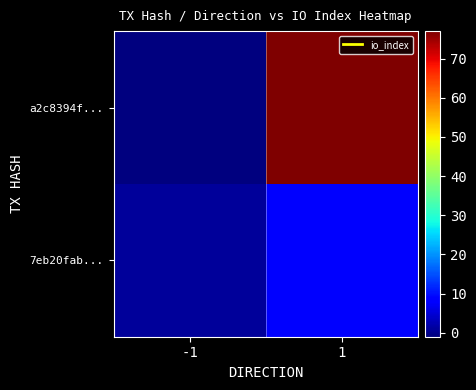

List the series in order of their overall mean, lowest first.

7eb20fab..., a2c8394f...